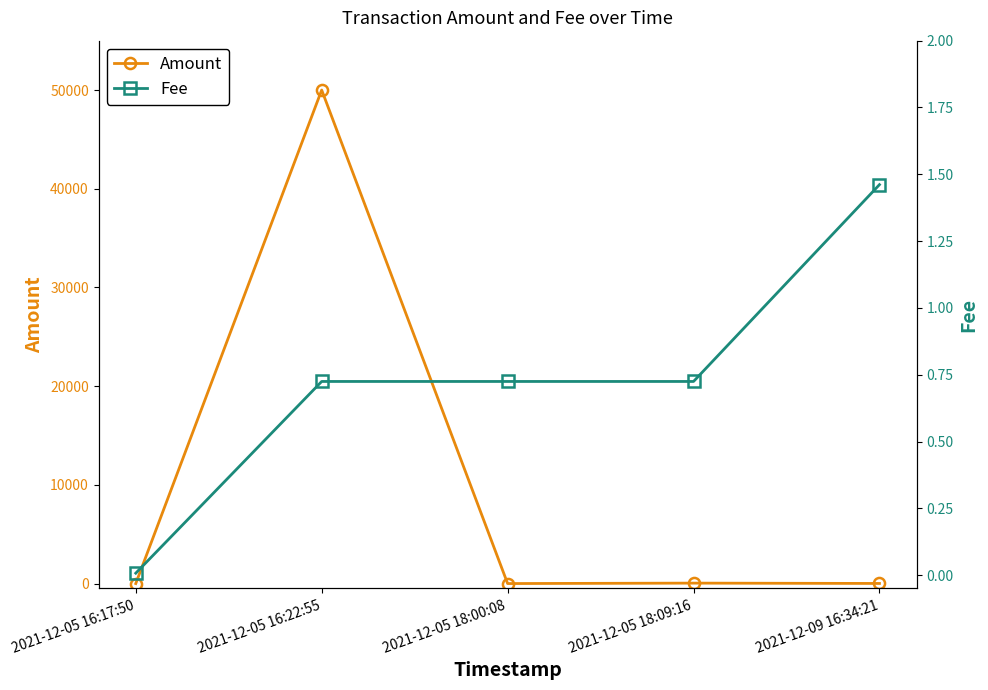

Read the Amount value at 2021-12-05 16:22:55.

50000